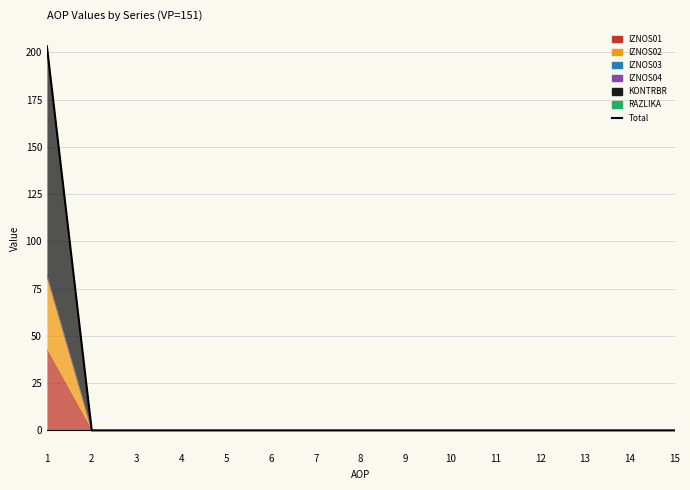

Reading left to right, extract all data points from this chart.

203.2	0.0	0.0	0.0	0.0	0.0	0.0	0.0	0.0	0.0	0.0	0.0	0.0	0.0	0.0